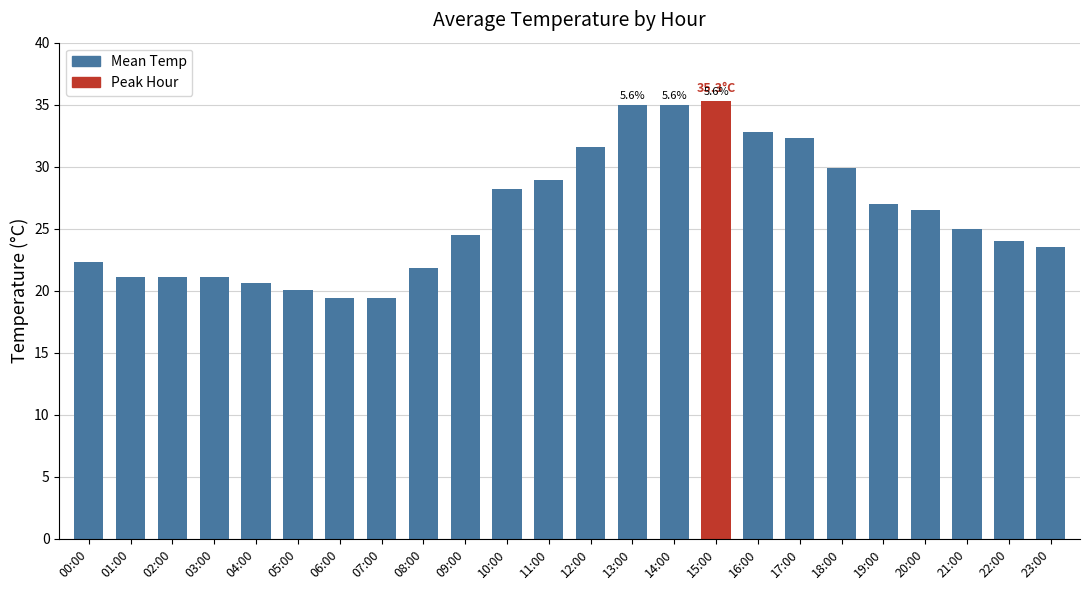

Which has a higher value, 05:00 or 22:00?

22:00